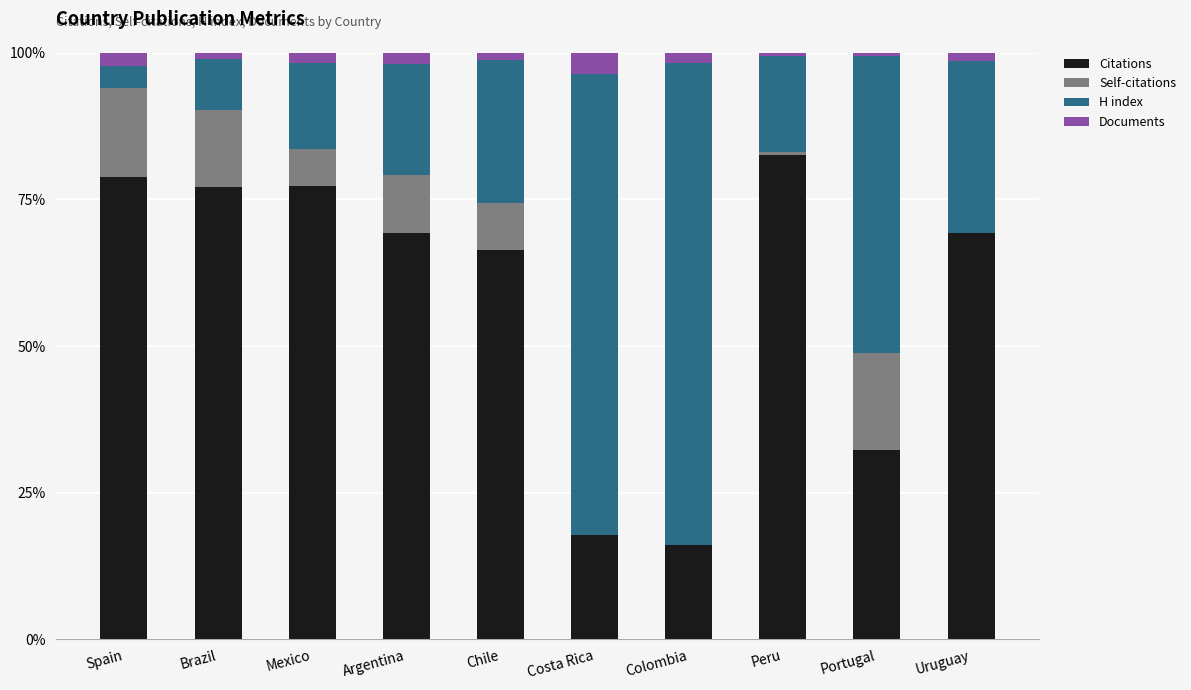

The value of Citations at Mexico is 77.3. True or false?

True